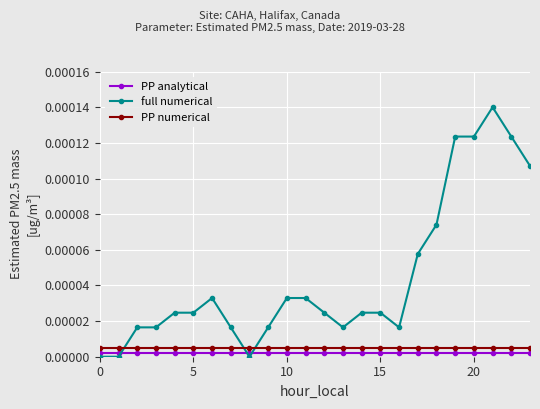

After their last crossing, which series has the higher values: PP analytical or full numerical?

full numerical